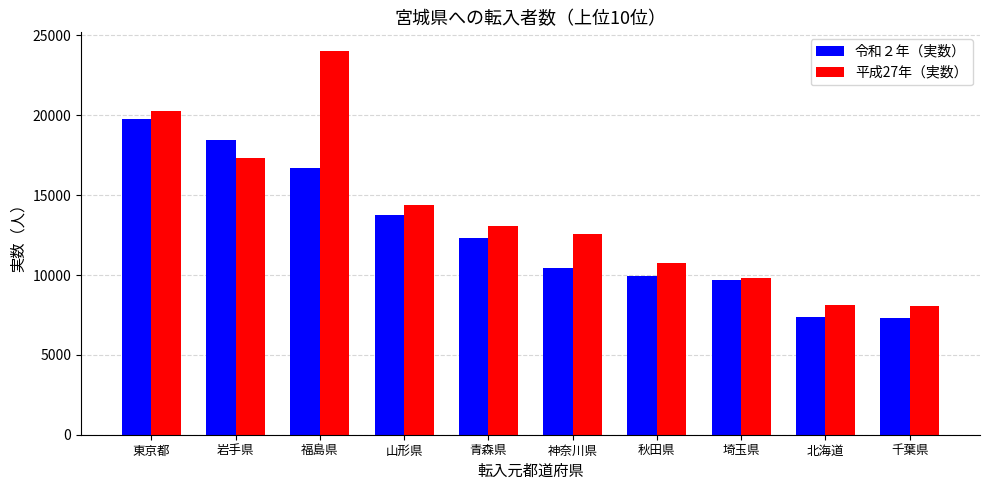

The 平成27年（実数） series shows 15212 at 埼玉県. True or false?

False